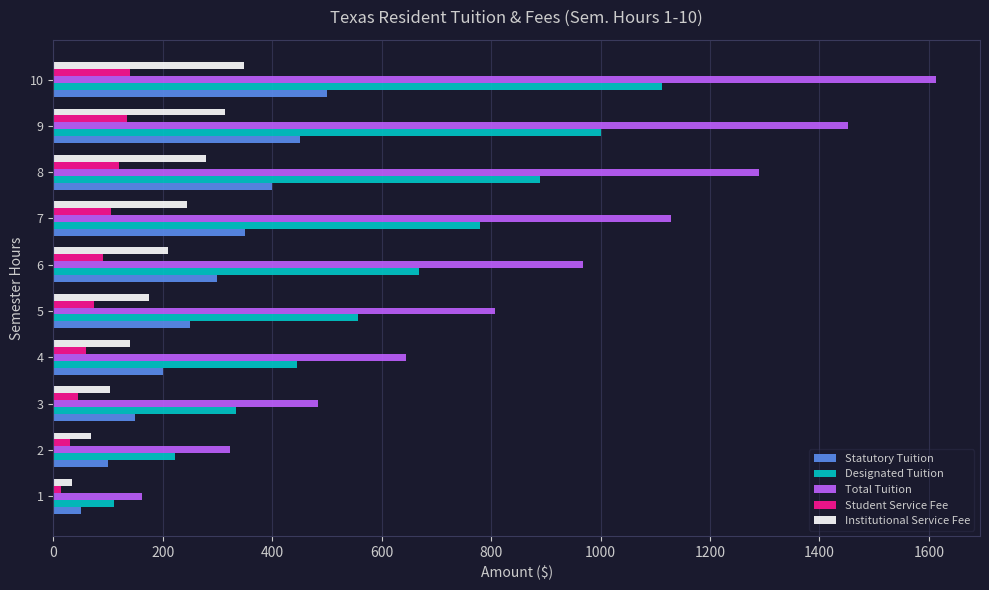

What is the difference between the second highest and minimum values in the Student Service Fee series?

120.0